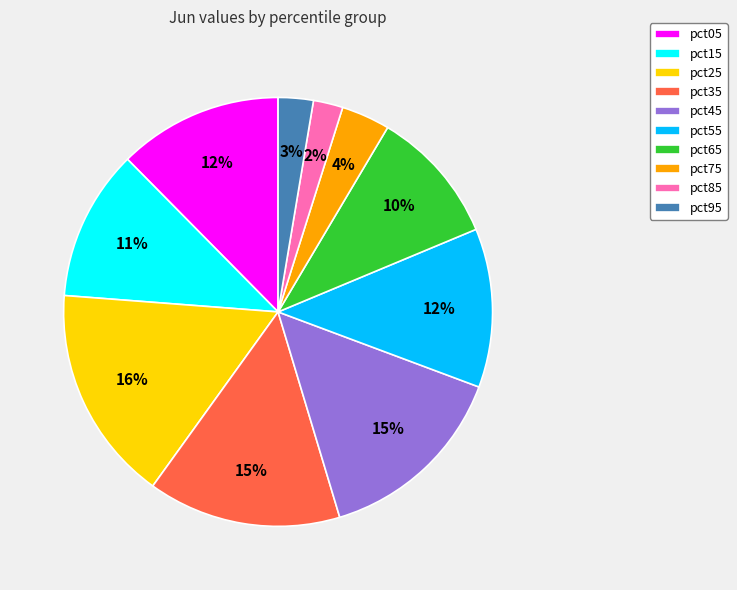

To the nearest percent, what percentage of the pie is pct15?

11%